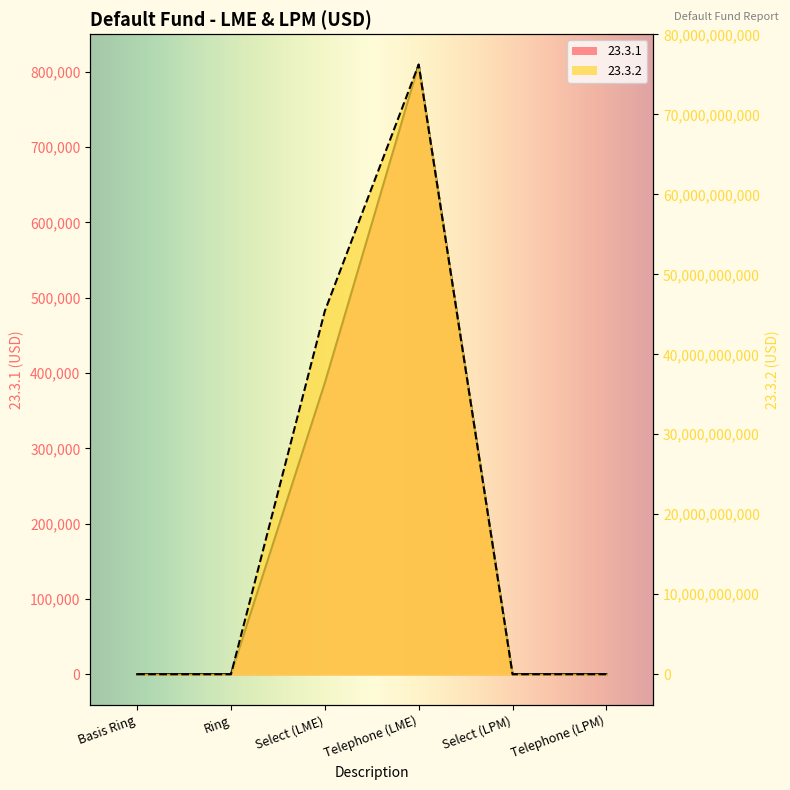

Reading left to right, what are all the values shown in this chart?

23.3.1: Basis Ring=2.5	Ring=0.0	Select (LME)=387021.8	Telephone (LME)=809579.0	Select (LPM)=0.0	Telephone (LPM)=0.0
23.3.2: Basis Ring=248362.9	Ring=0.0	Select (LME)=45404663040.0	Telephone (LME)=76211335675.4	Select (LPM)=0.0	Telephone (LPM)=0.0